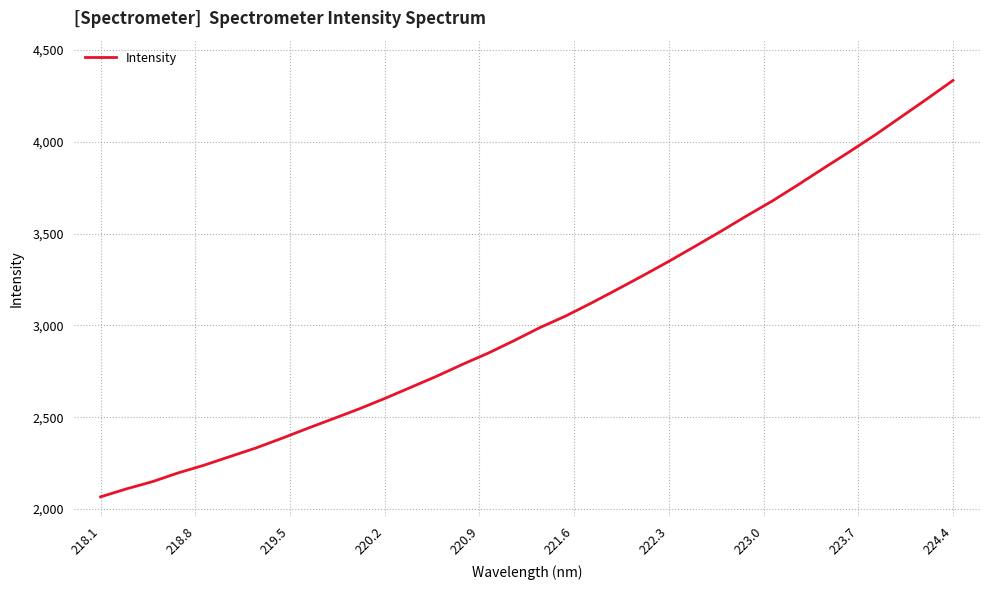

What is the greatest value displayed?

4334.3